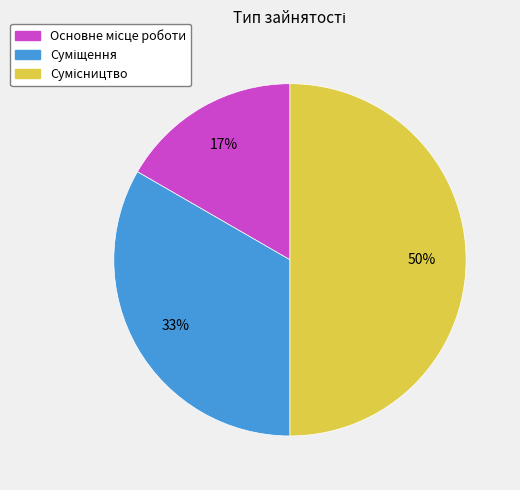

To the nearest percent, what is the difference between the largest and smallest slice percentages?

33%